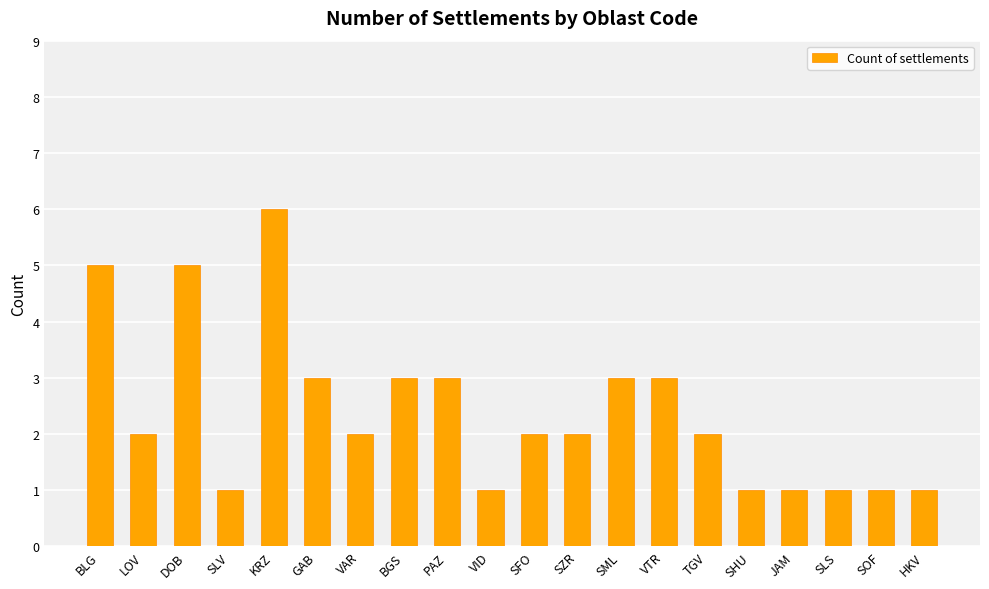

What is the minimum value shown in the chart?

1